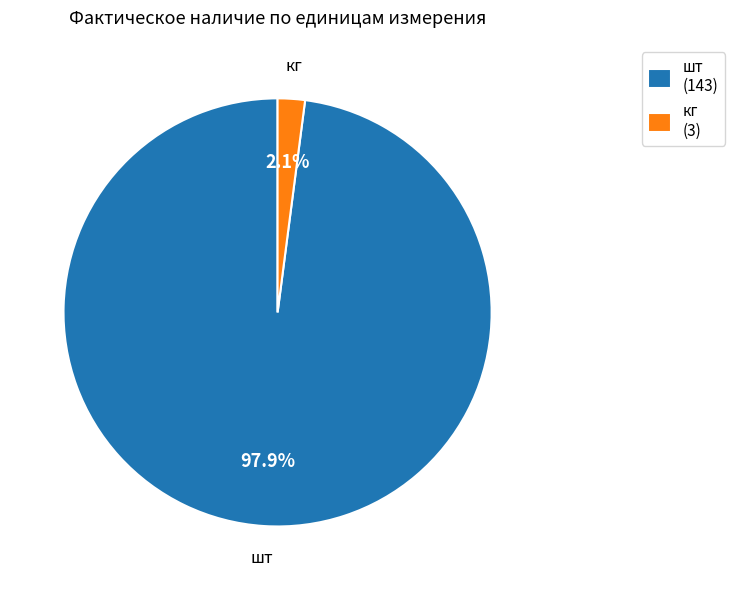

Count the number of slices in the pie.

2